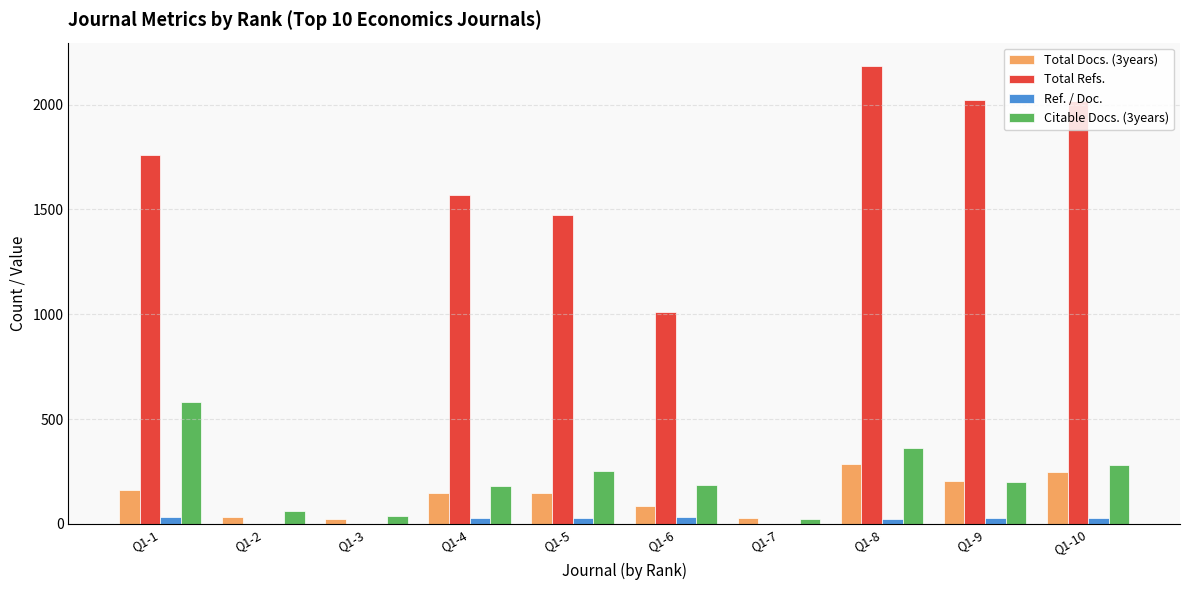

What is the total value across all series at Q1-3?

61